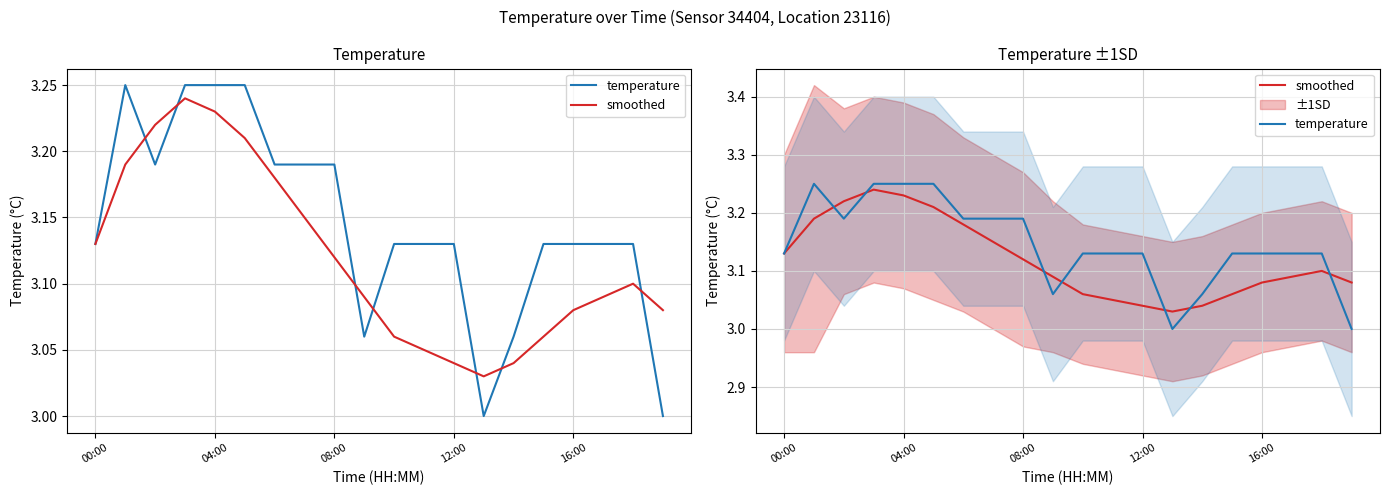

What is the greatest value displayed?

3.2